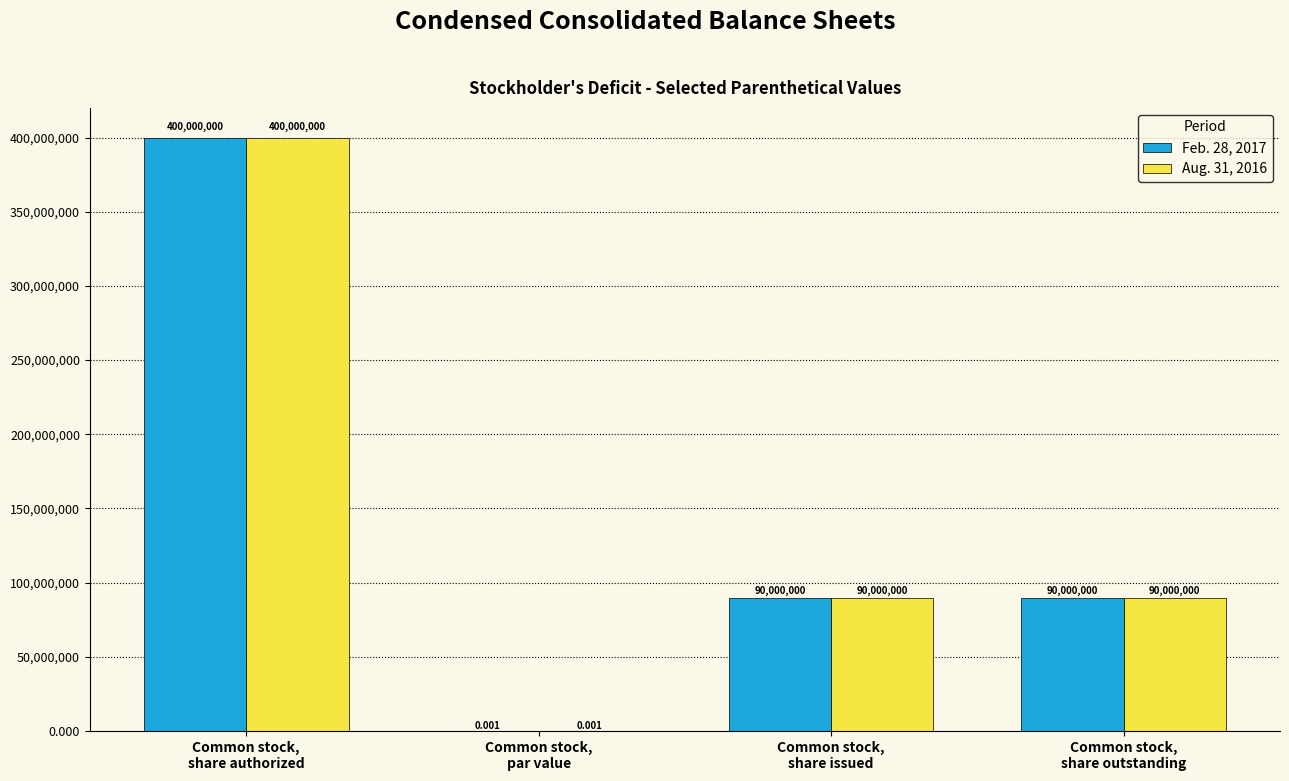

What are all the series names shown in the legend?

Feb. 28, 2017, Aug. 31, 2016